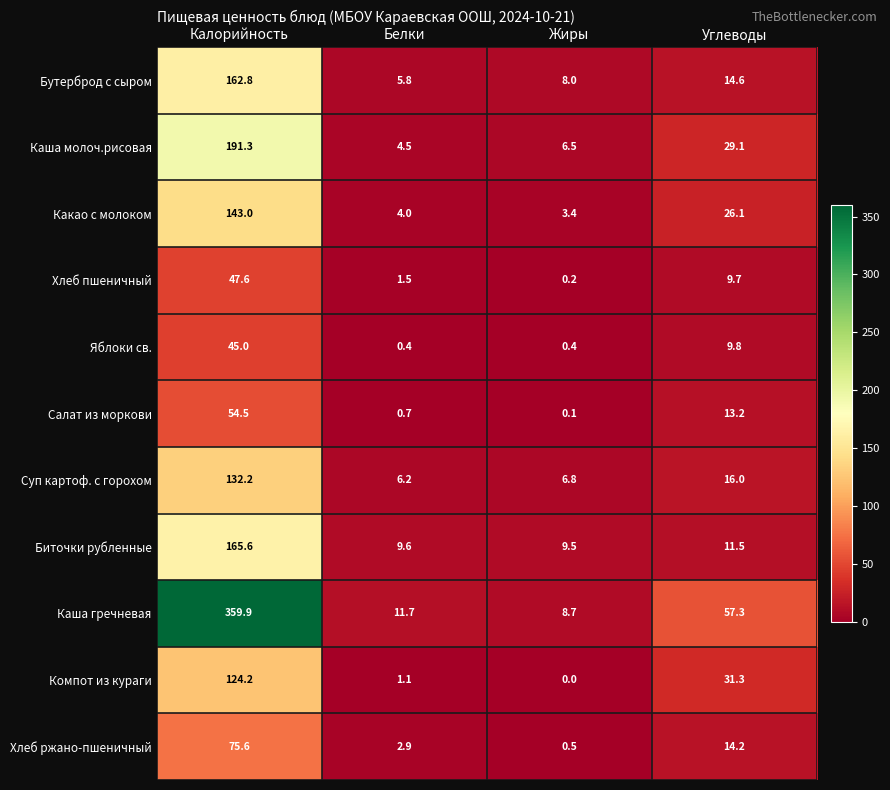

How many distinct data groups are displayed?

11